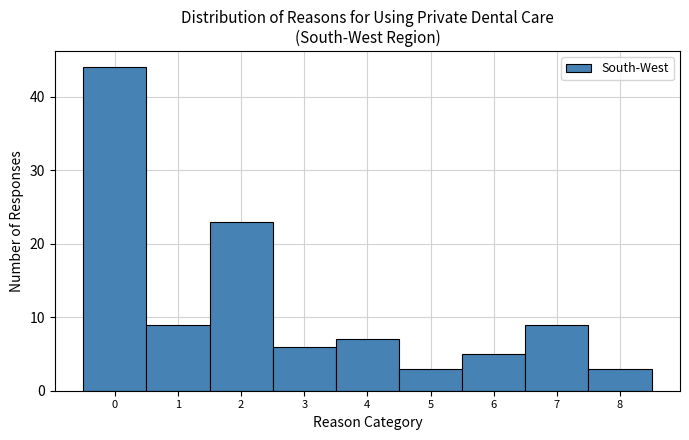

Reading left to right, list every bar in this chart as the range it spans on the x-axis followed by its height. The values are not printed on the chart, so give them approximately, as read against the axis.

-0.5 to 0.5: 44
0.5 to 1.5: 9
1.5 to 2.5: 23
2.5 to 3.5: 6
3.5 to 4.5: 7
4.5 to 5.5: 3
5.5 to 6.5: 5
6.5 to 7.5: 9
7.5 to 8.5: 3